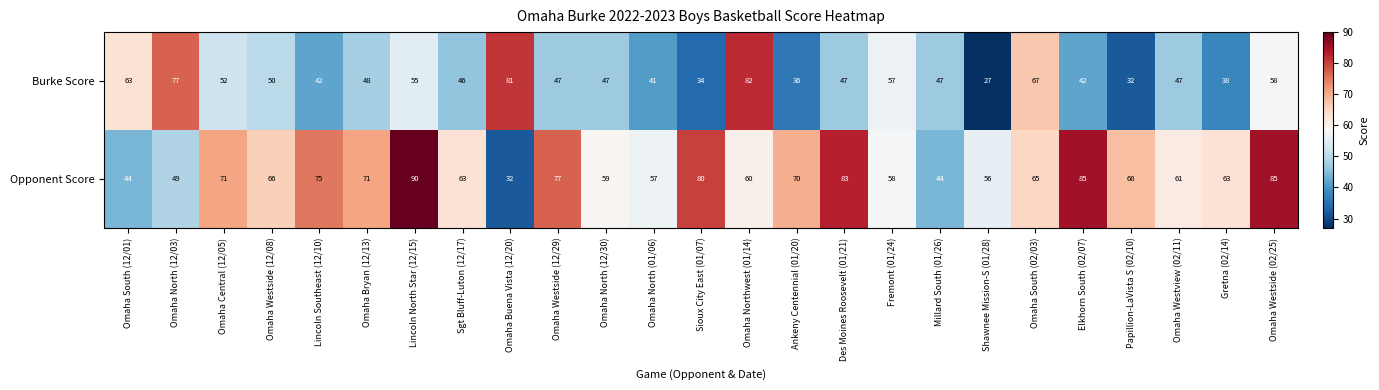

What is the sum of the Opponent Score values at Omaha Westside (12/29) and Omaha Central (12/05)?

148